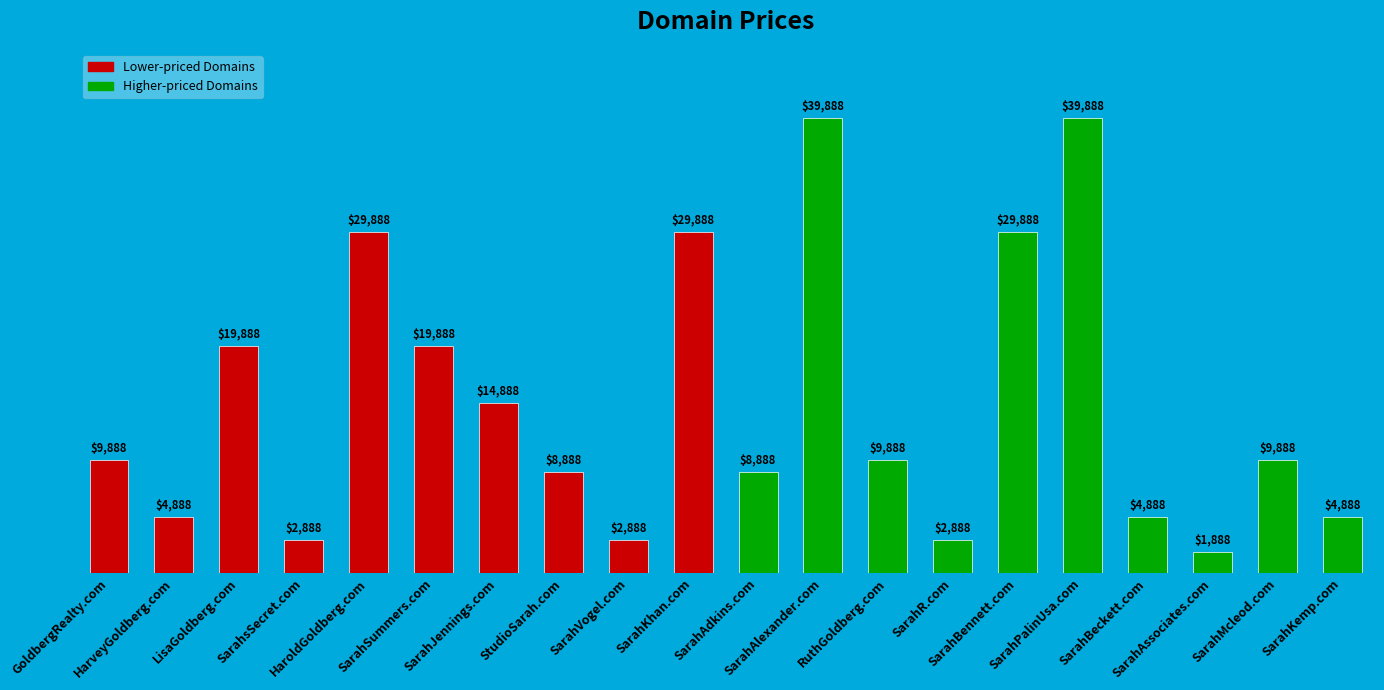

Between SarahAlexander.com and SarahMcleod.com, which is larger?

SarahAlexander.com